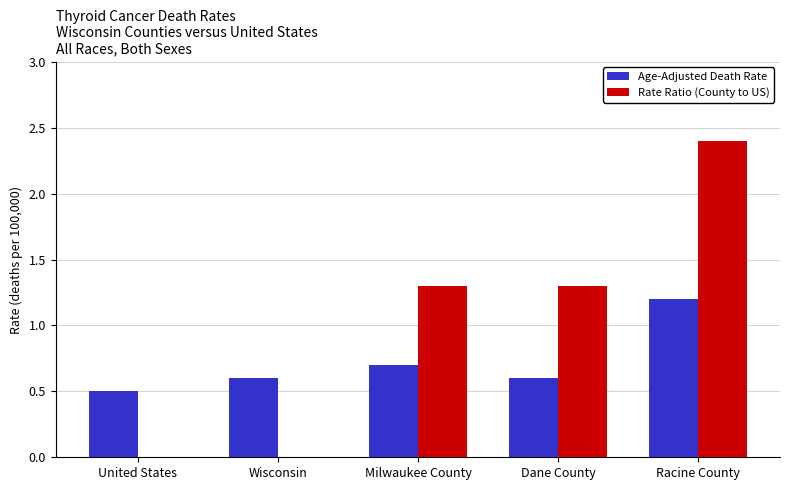

What is the sum of all Age-Adjusted Death Rate values?

3.6